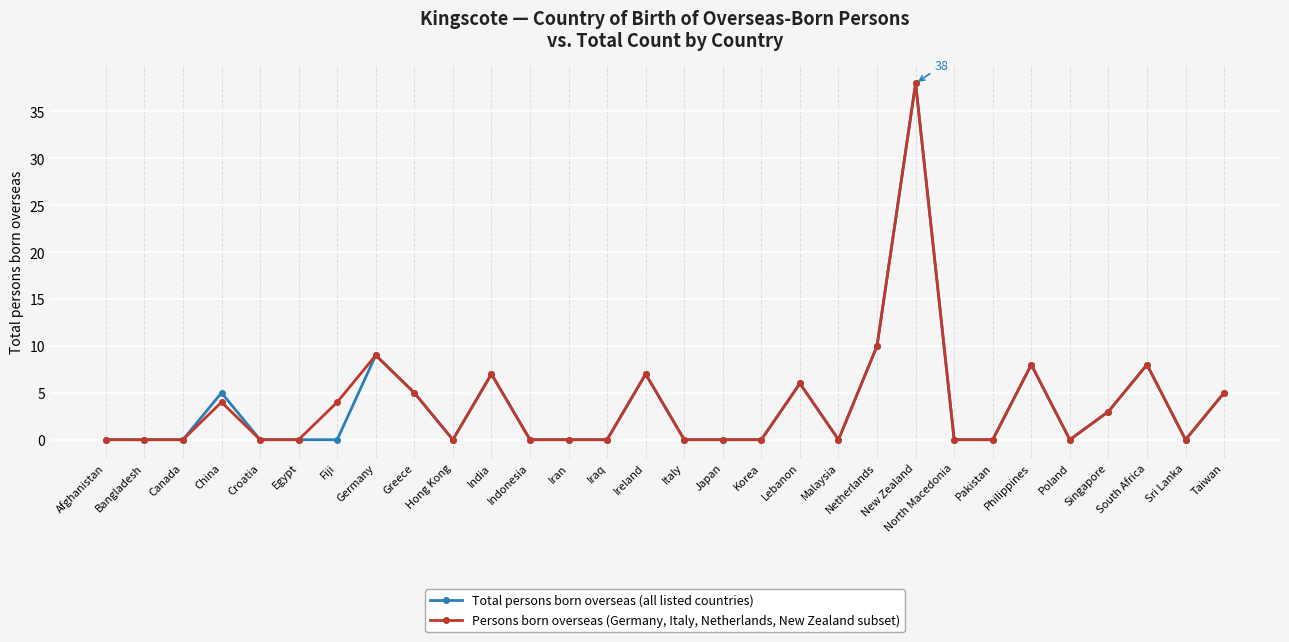

Which category has the highest value in the Persons born overseas (Germany, Italy, Netherlands, New Zealand subset) series?

New Zealand